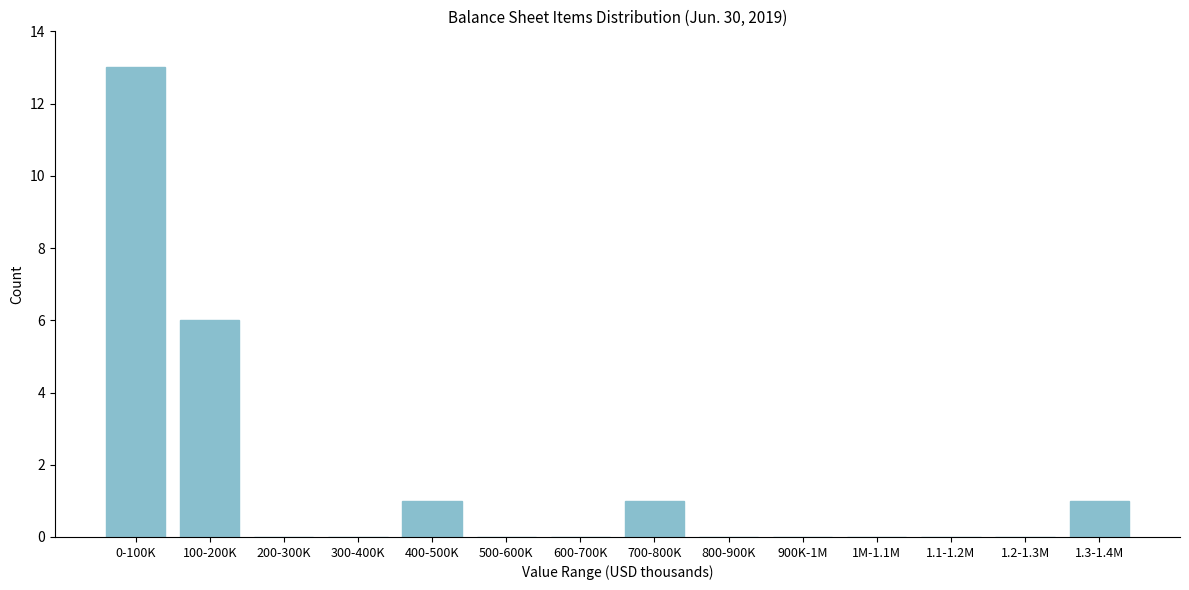

Reading left to right, what are all the values shown in this chart?

0-100K=13	100-200K=6	200-300K=0	300-400K=0	400-500K=1	500-600K=0	600-700K=0	700-800K=1	800-900K=0	900K-1M=0	1M-1.1M=0	1.1-1.2M=0	1.2-1.3M=0	1.3-1.4M=1